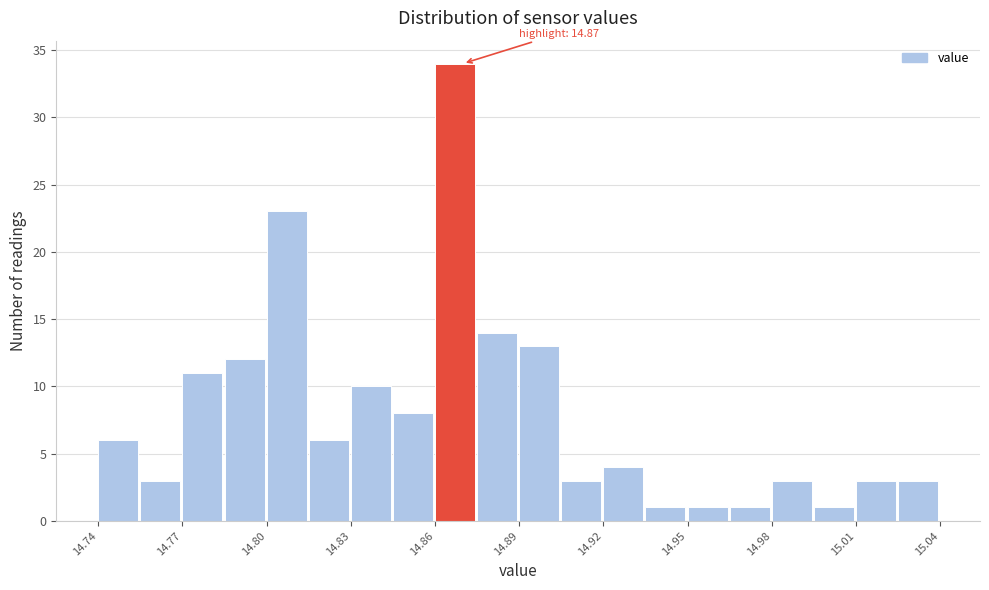

Read against the x-axis, roughly where is the centre of the tallest bar?

14.865